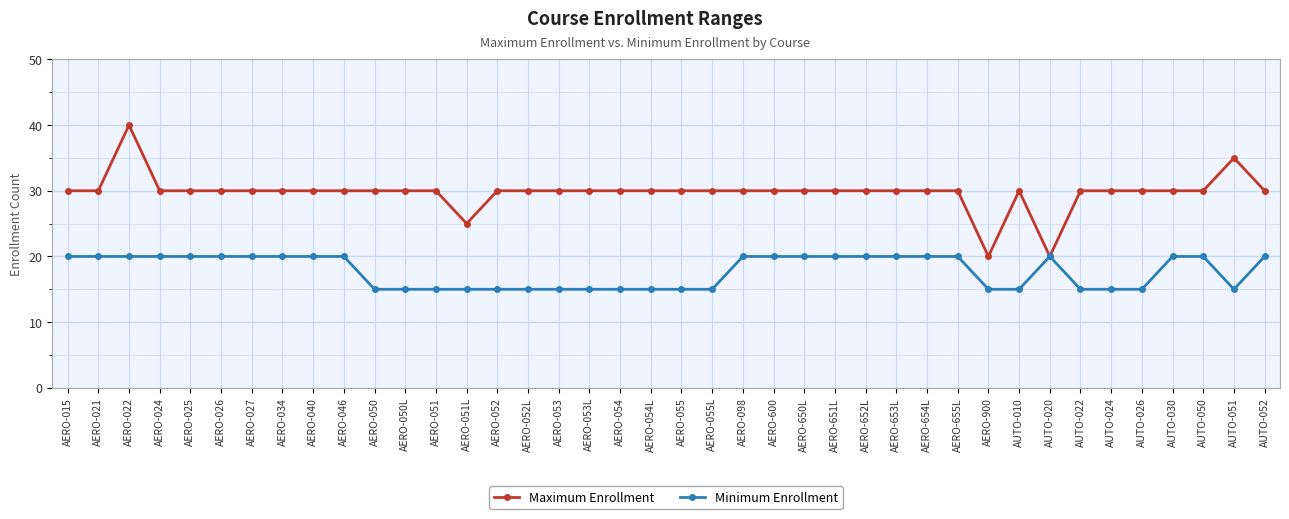

How many categories are shown in the chart?

40